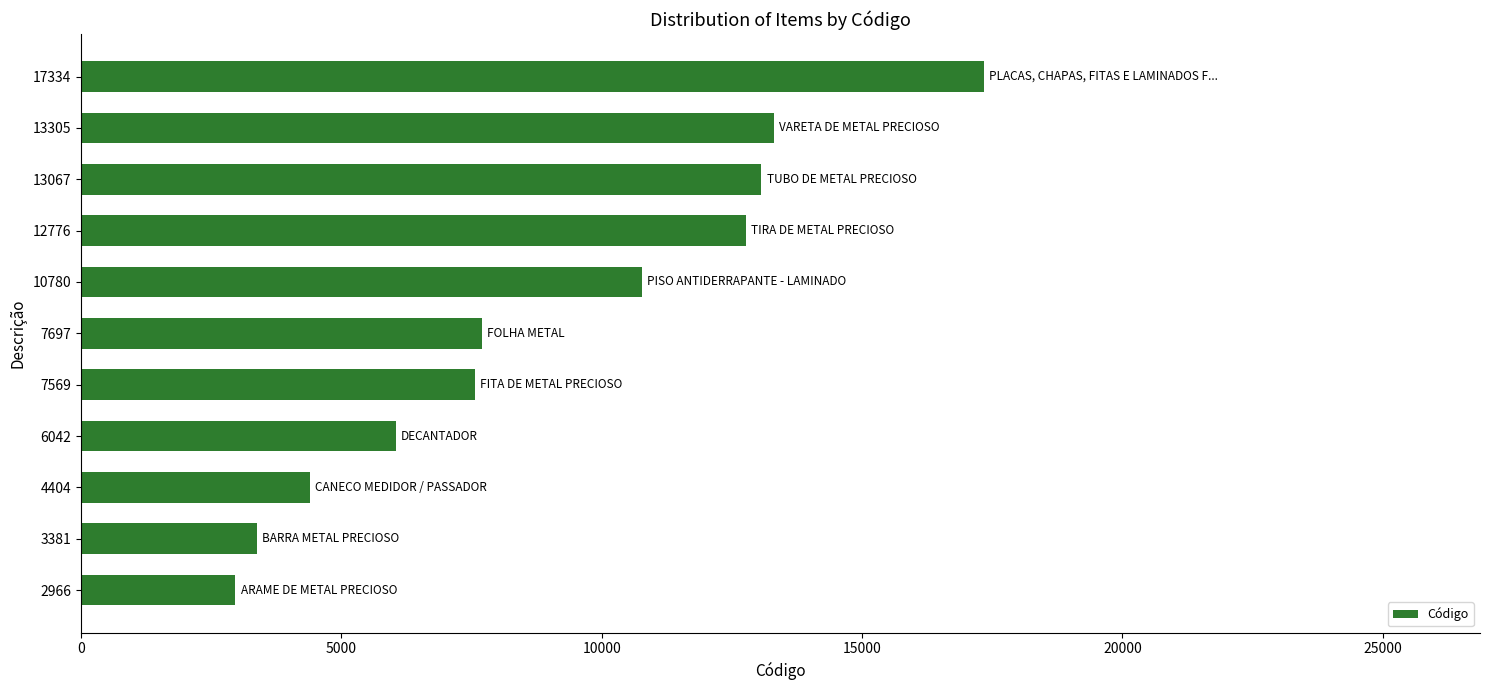

What is the change in value from 7569 to 10780?

+3211